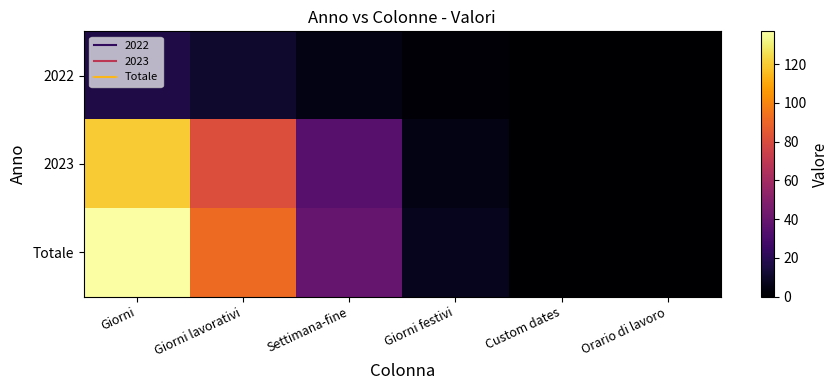

Reading left to right, list all the values displayed in this chart.

2022: Giorni=17	Giorni lavorativi=11	Settimana-fine=5	Giorni festivi=2	Custom dates=0	Orario di lavoro=0
2023: Giorni=120	Giorni lavorativi=81	Settimana-fine=35	Giorni festivi=5	Custom dates=0	Orario di lavoro=0
Totale: Giorni=137	Giorni lavorativi=92	Settimana-fine=40	Giorni festivi=7	Custom dates=0	Orario di lavoro=0